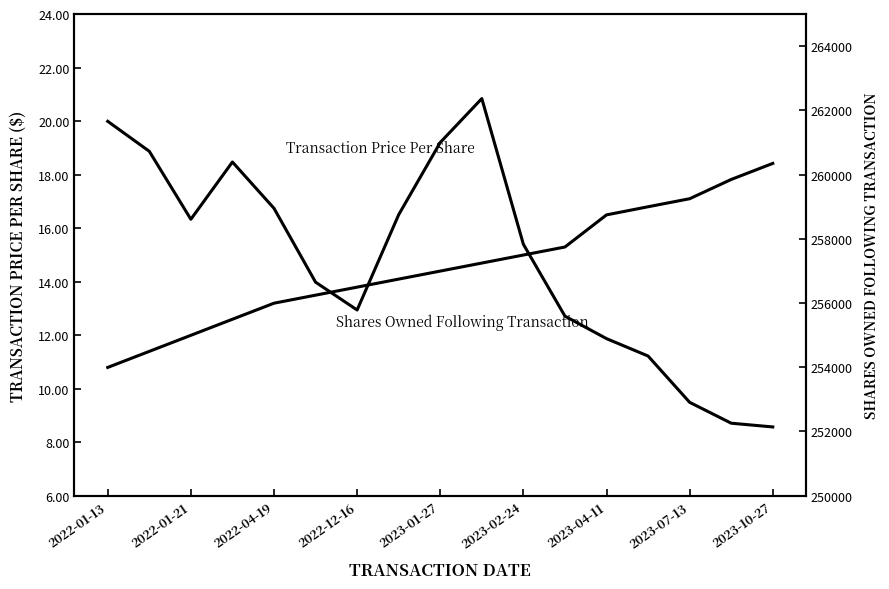

What is the value of the Shares Owned Following Transaction point at the 13th from the left?

258745.0